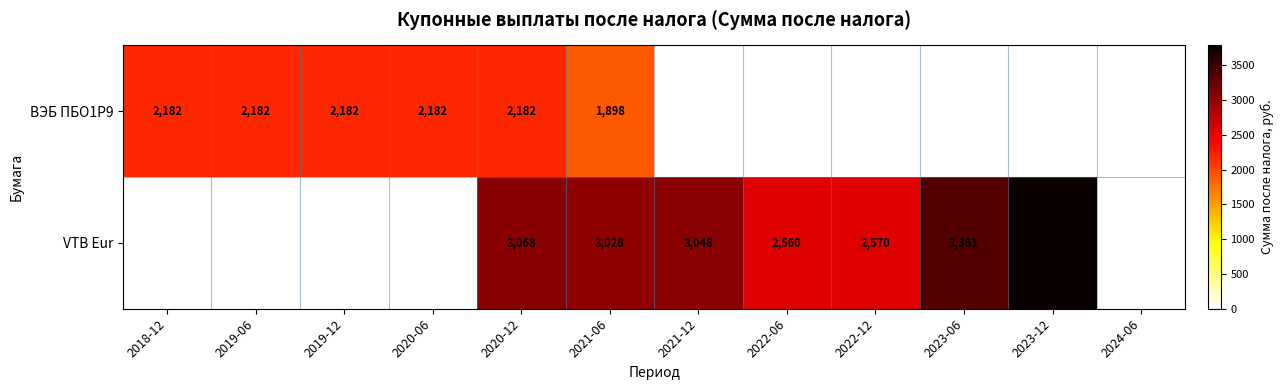

What is the difference between the maximum and second lowest values in the ВЭБ ПБО1Р9 series?

2182